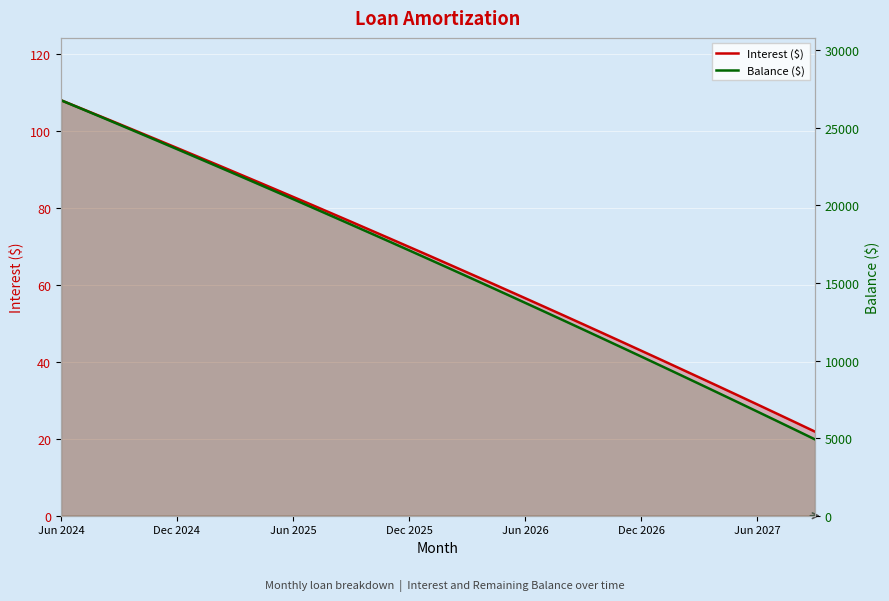

Is the value of Balance ($) at 37 greater than the value of Interest ($) at 10?

Yes